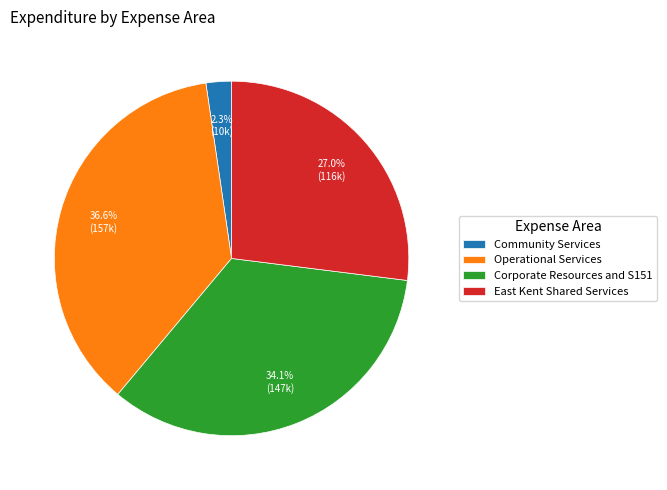

Does Operational Services represent more than half of the total?

No